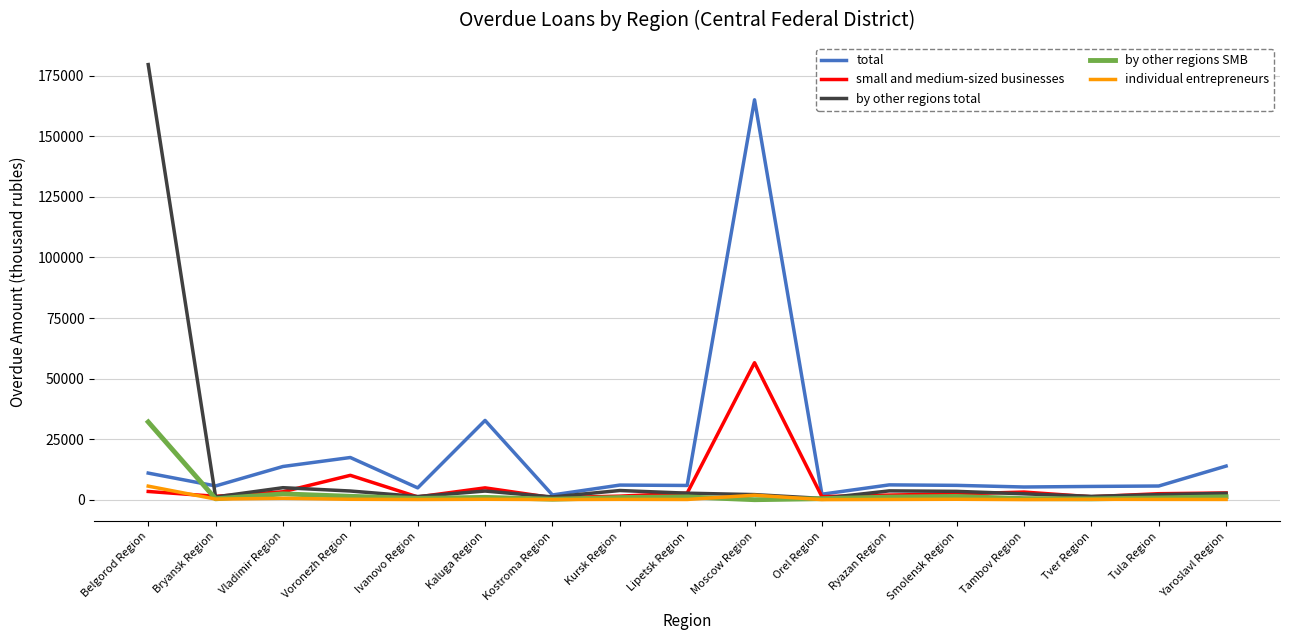

List the series in order of their peak value, highest first.

by other regions total, total, small and medium-sized businesses, by other regions SMB, individual entrepreneurs